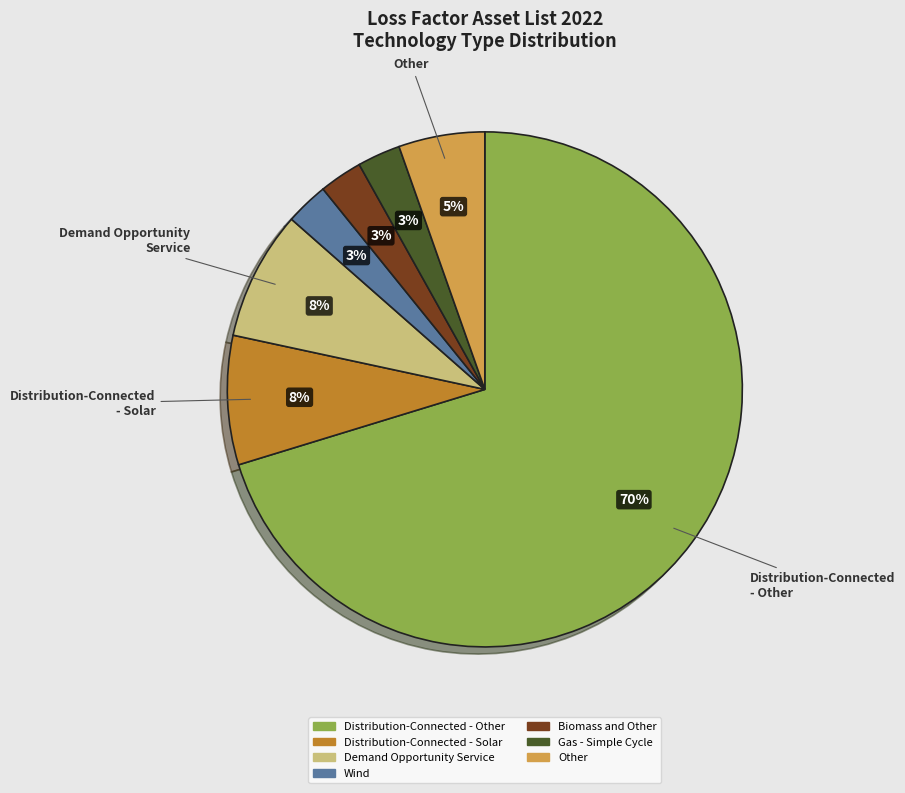

Does any single category account for the majority?

Yes